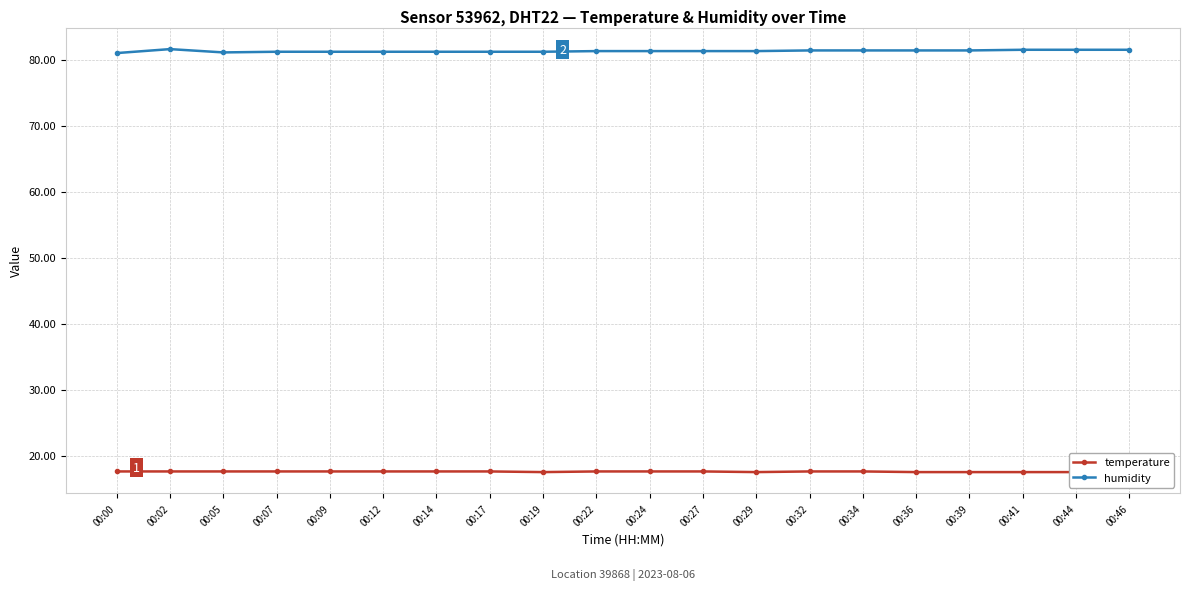

What is the greatest value displayed?

81.6